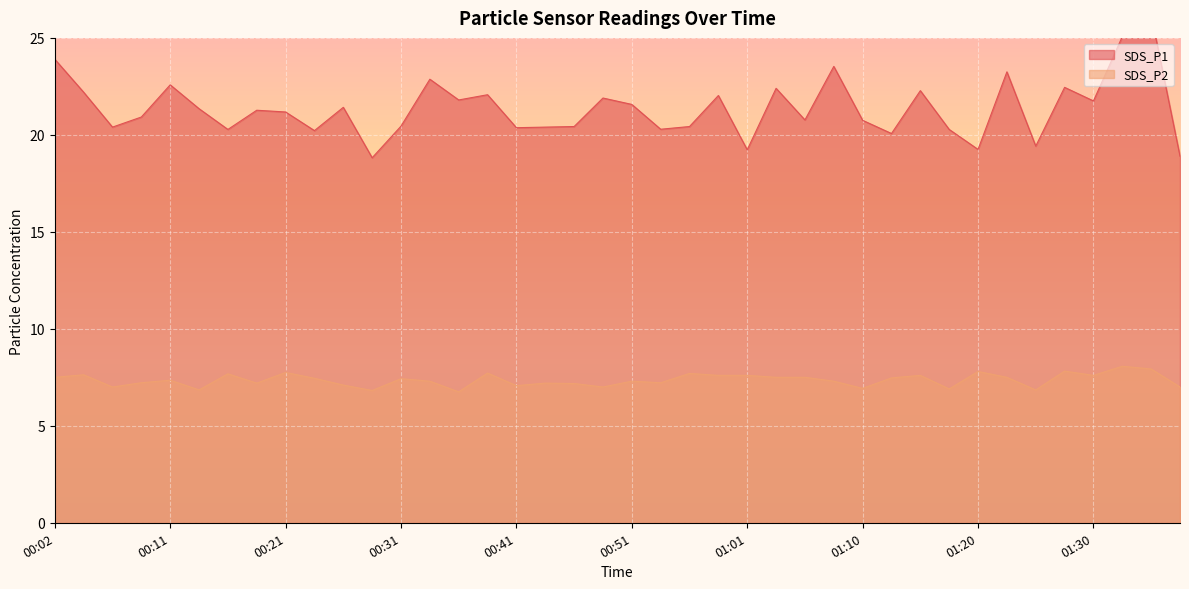

What is the minimum value for SDS_P2?

6.8